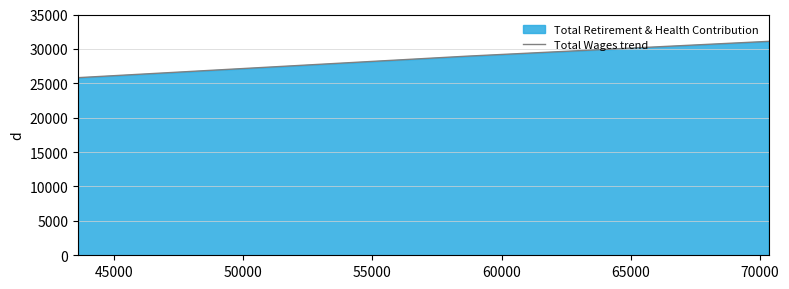

What is the maximum value shown in the chart?

31096